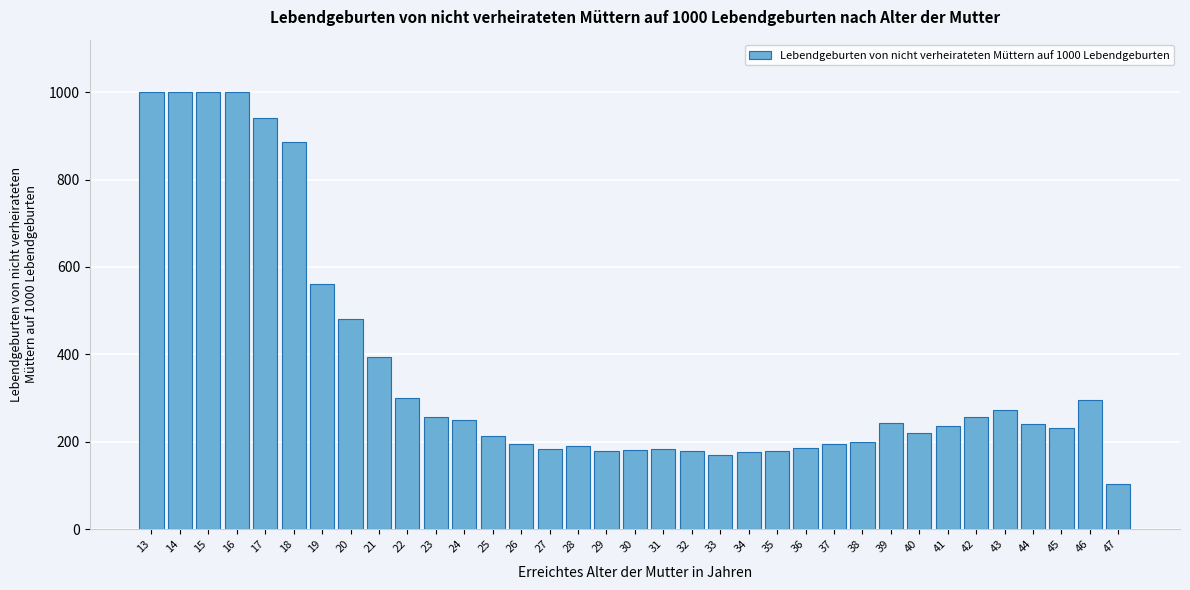

What is the minimum value shown in the chart?

102.6